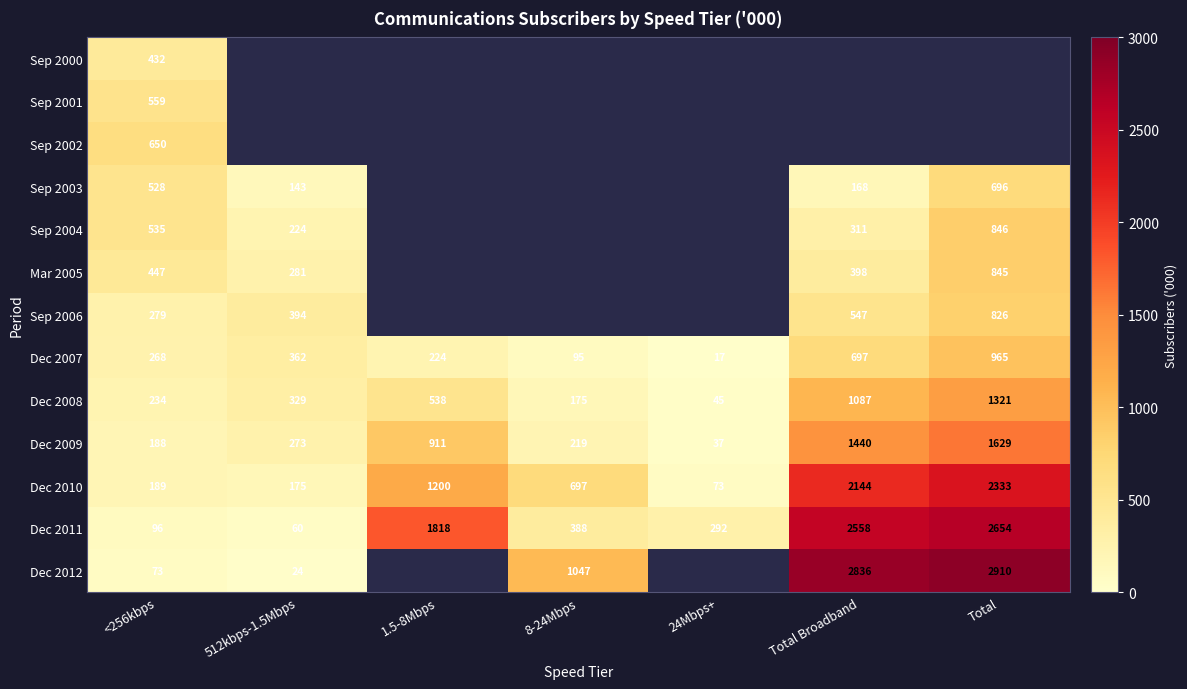

At which category does the chart reach its minimum across all series?

24Mbps+